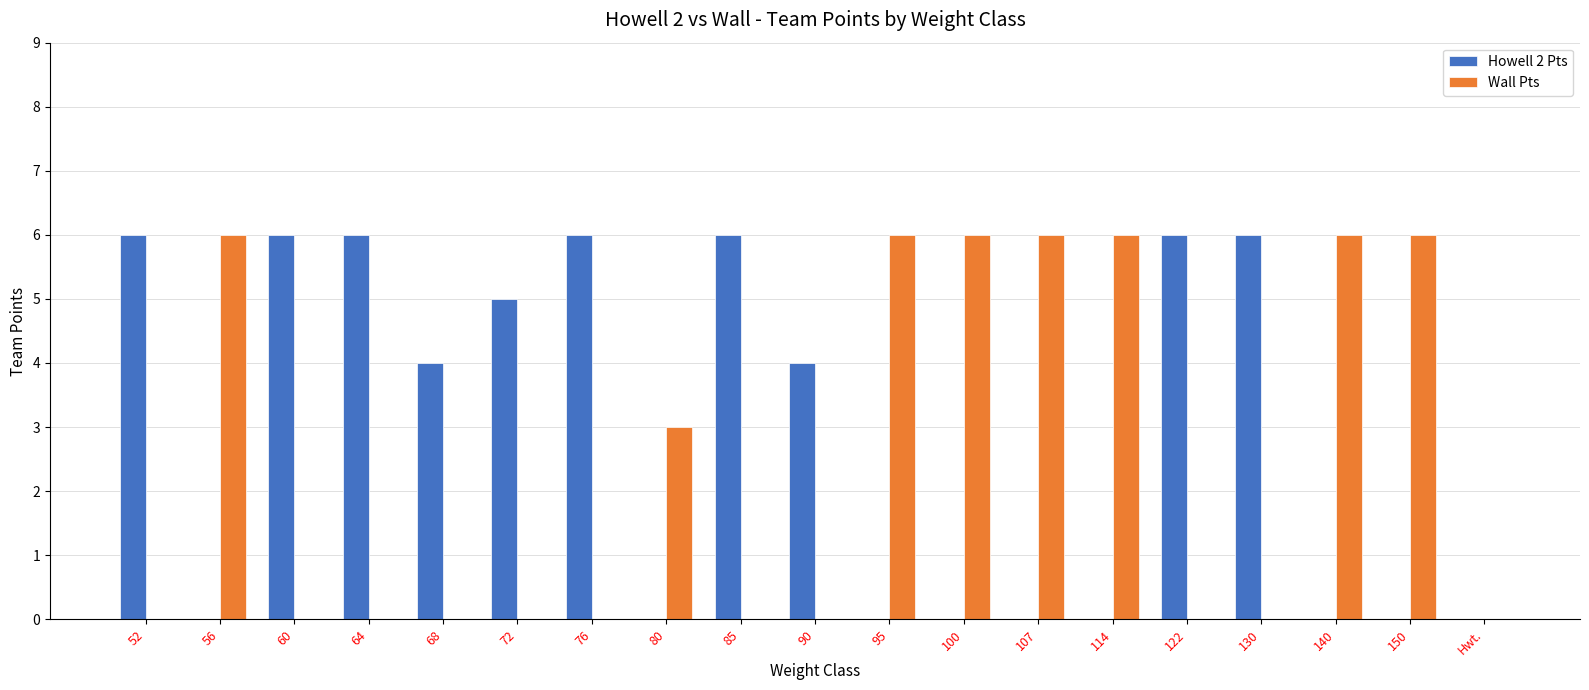

What is the sum of all Howell 2 Pts values?

55